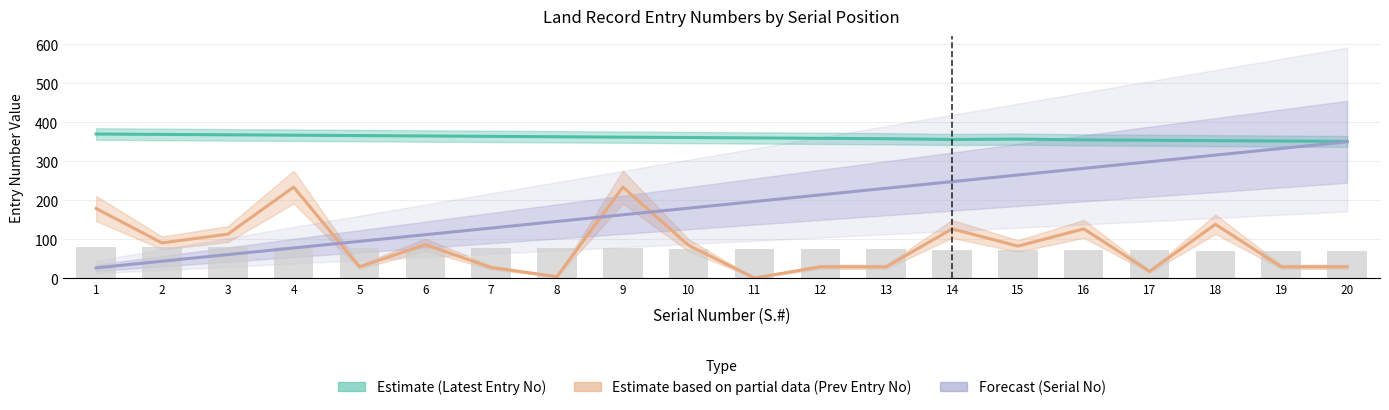

What value does the Forecast (Serial No) series have at 19?

333.0